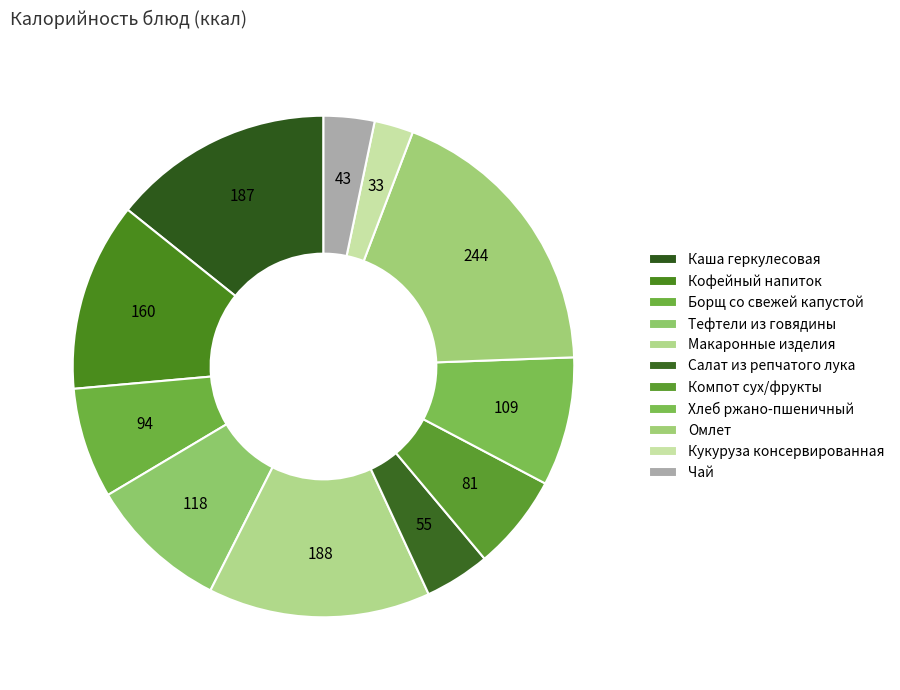

How many segments does this pie chart have?

11